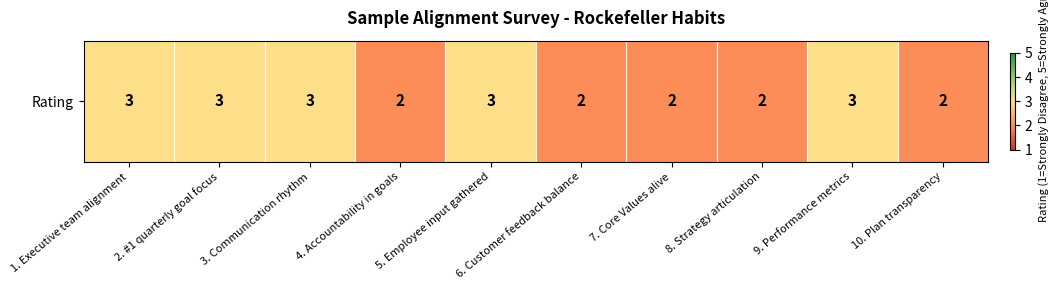

What is the average value?

2